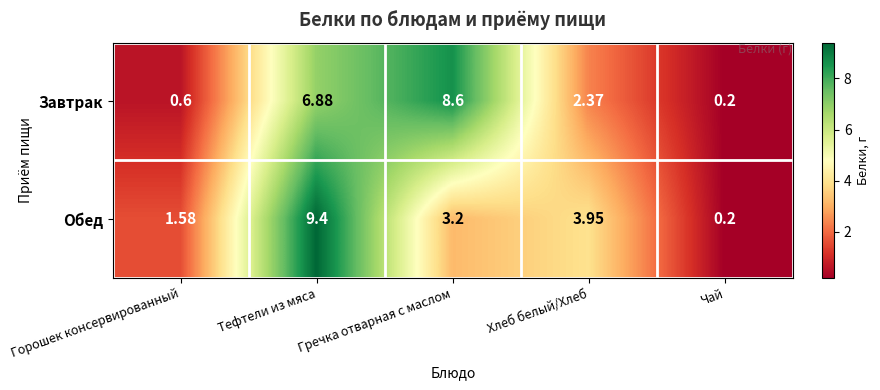

At how many categories does at least one series exceed 1?

4